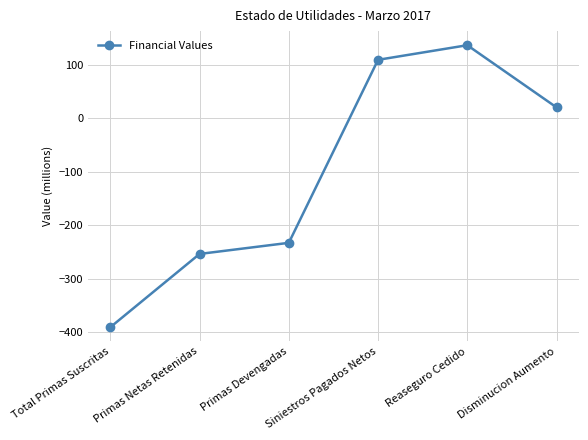

What is the sum of the values at Reaseguro Cedido and Siniestros Pagados Netos?

246.9